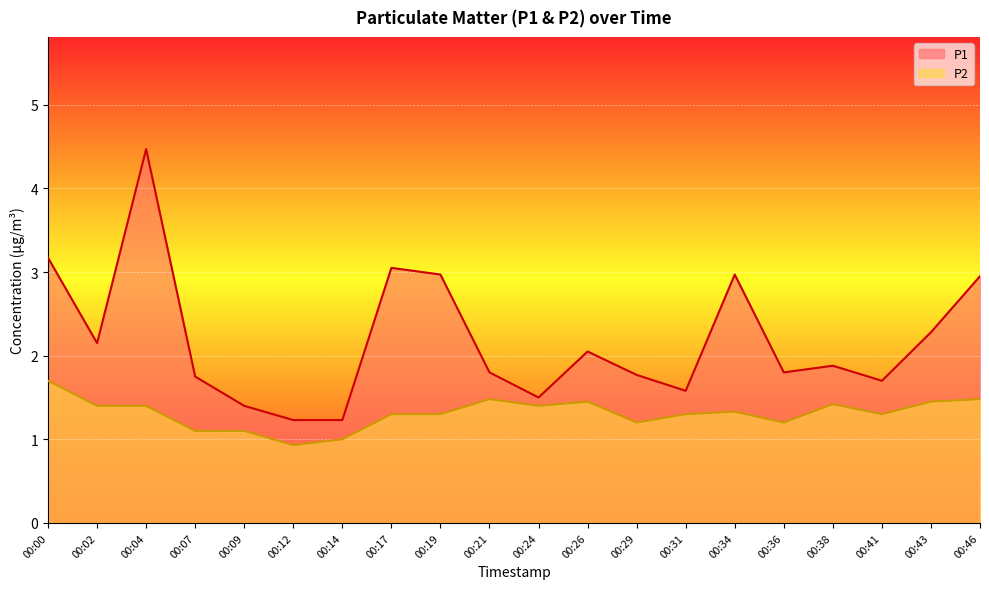

At which category is the sum across all series the highest?

00:04